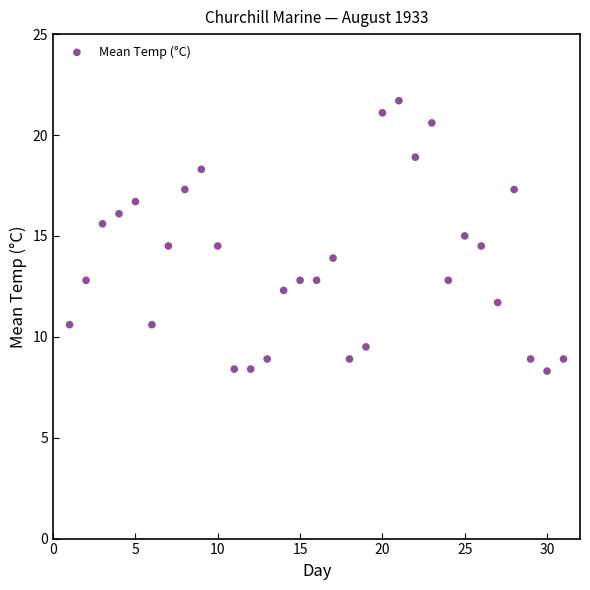

What is the range of Y values (max minus min)?

13.4